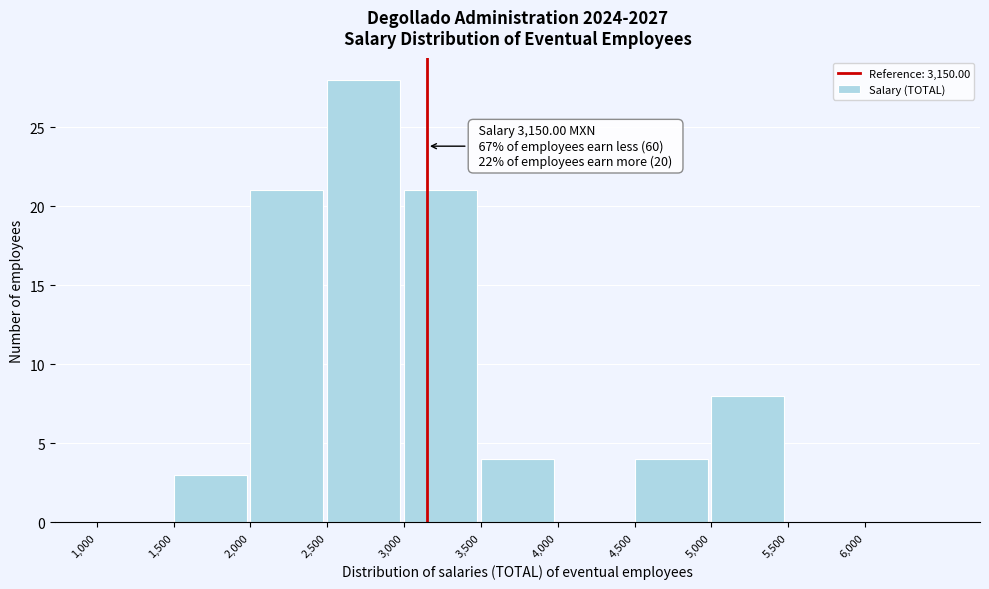

Over which range of the x-axis is the bar tallest?

2500 to 3000